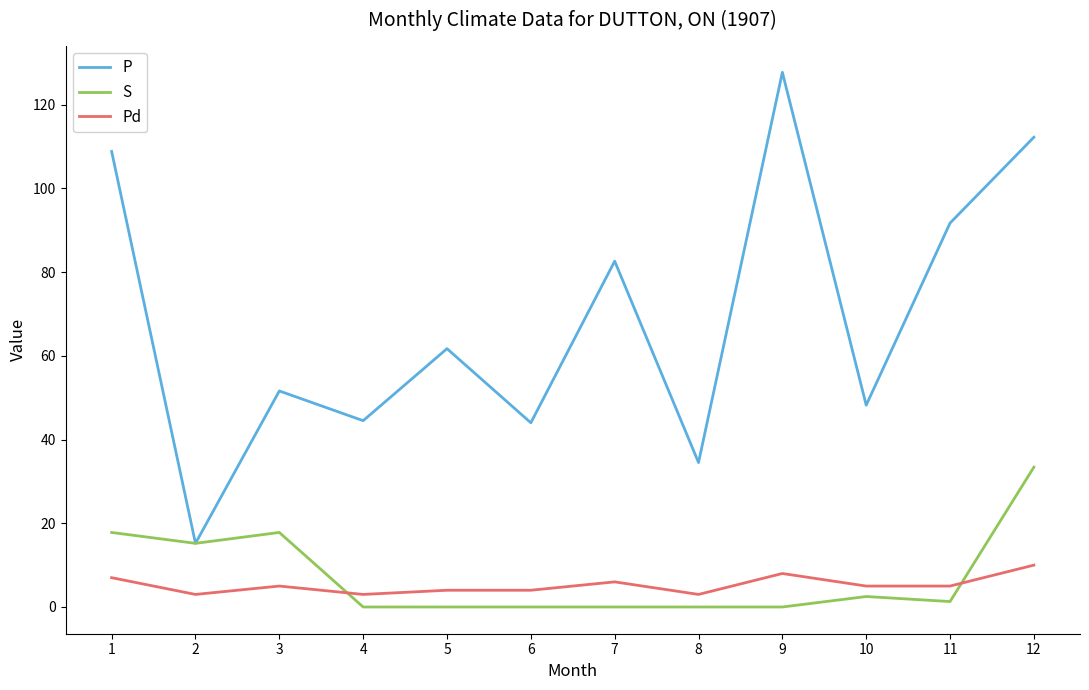

How many values in the S series exceed 1?

6